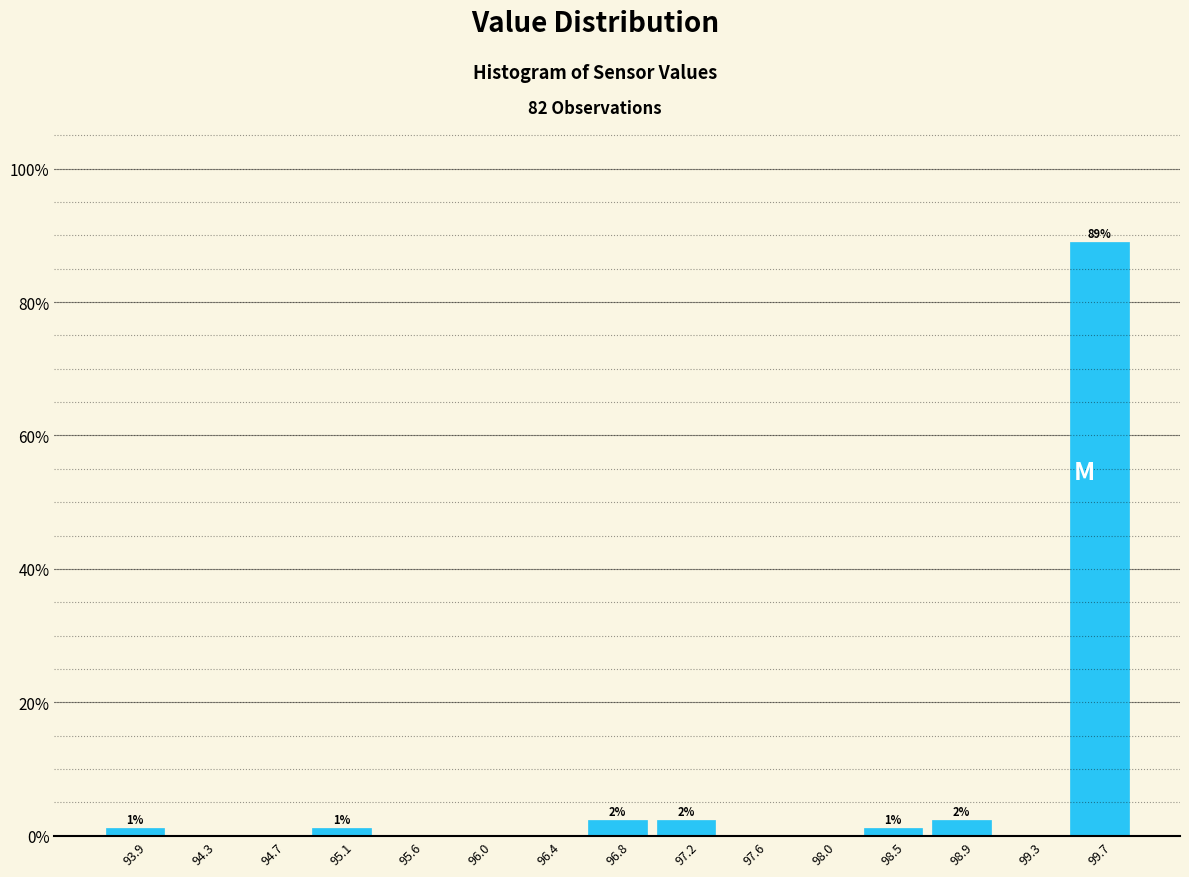

Over which range of the x-axis is the bar tallest?

99.50 to 99.90